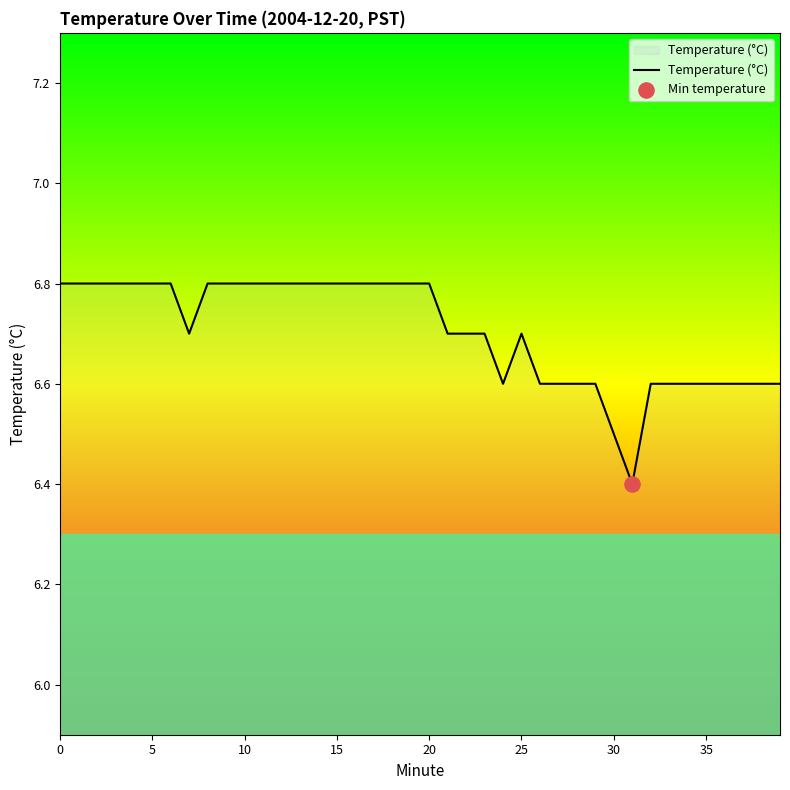

What is the minimum value shown in the chart?

6.4